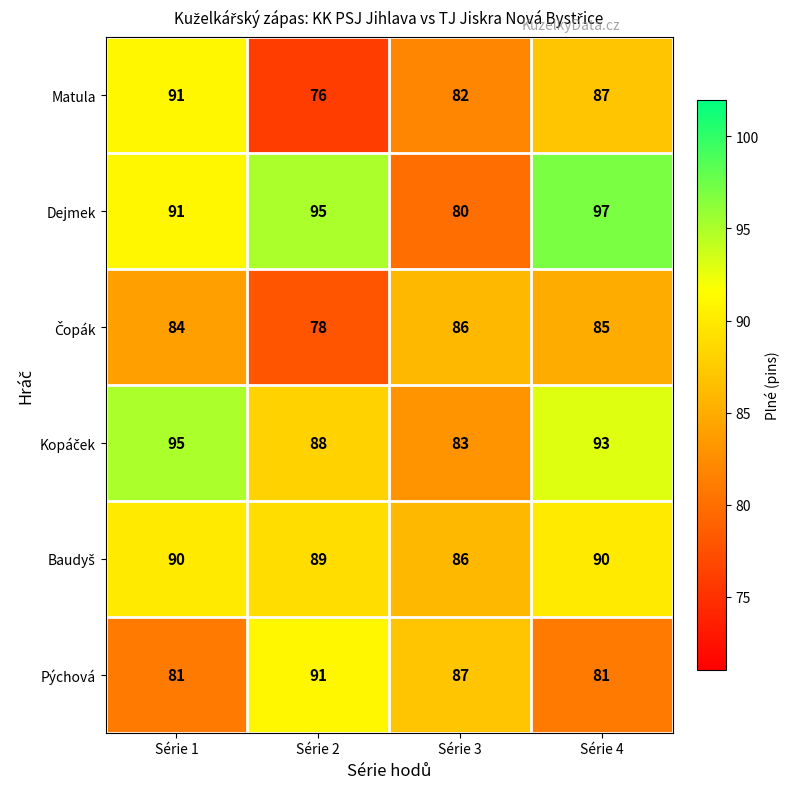

Which category has the lowest value across all series?

Série 2